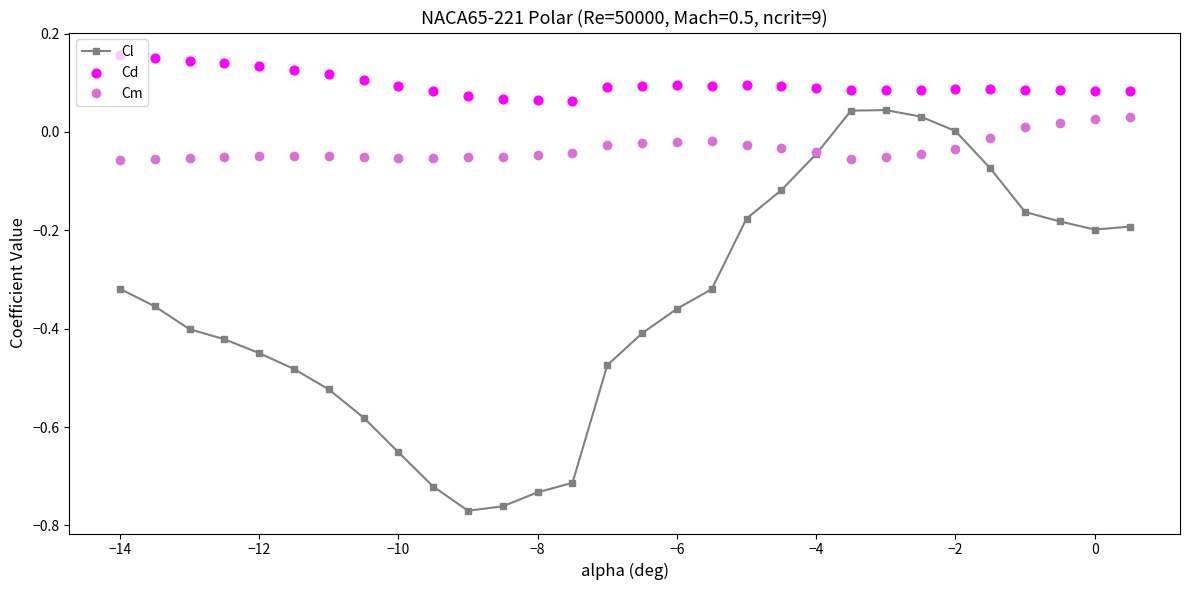

Which series reaches the maximum Y coordinate?

Cd